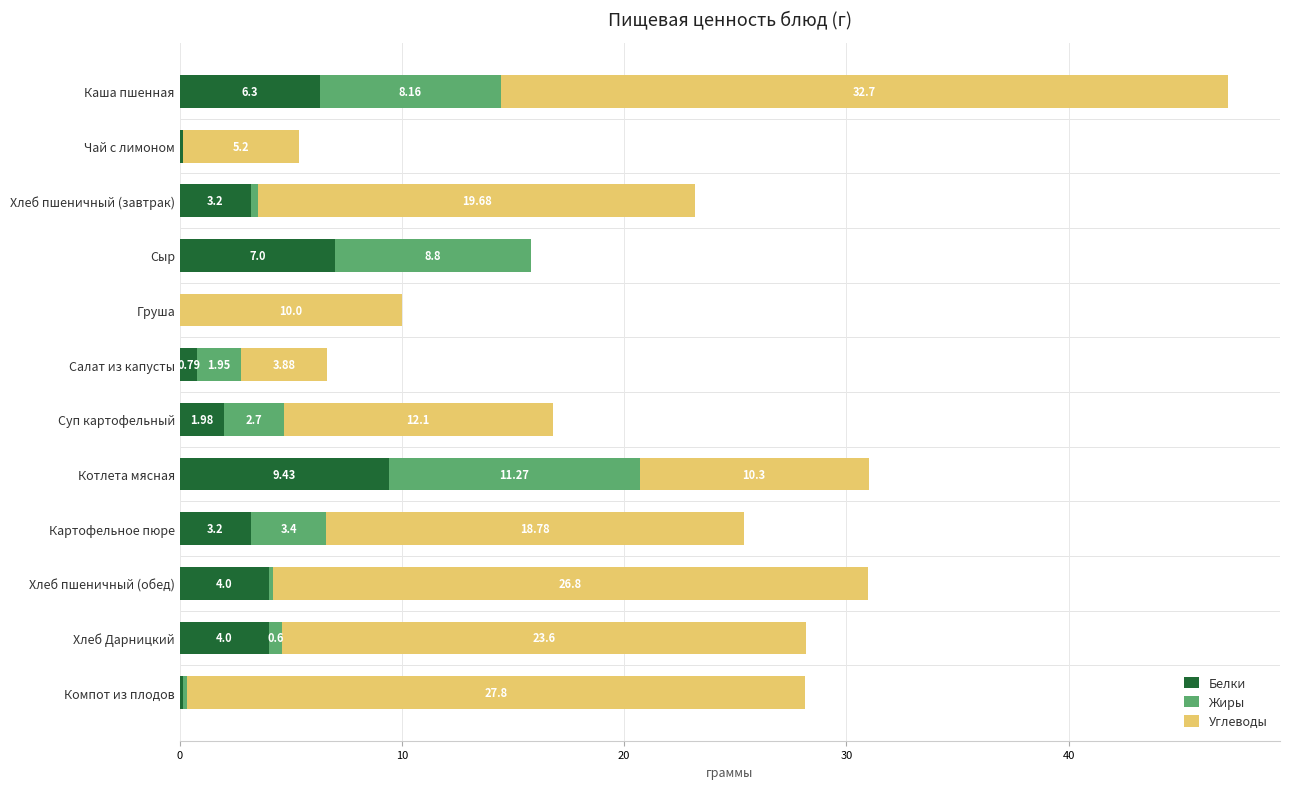

What is the sum of all Белки values?

40.2